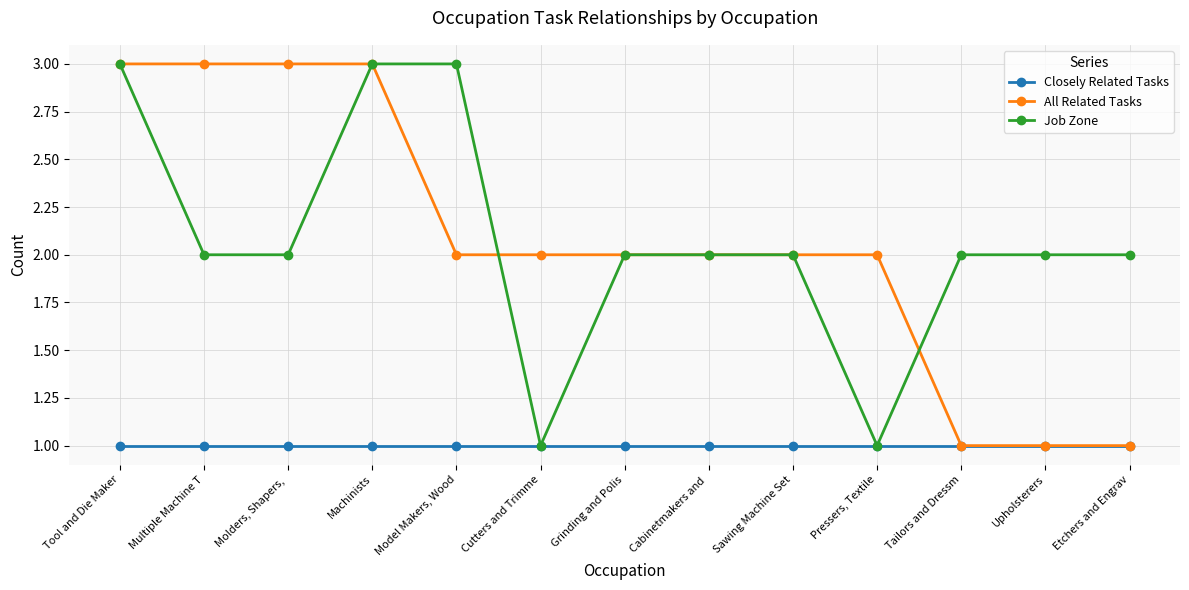

At how many categories does at least one series exceed 1?

13